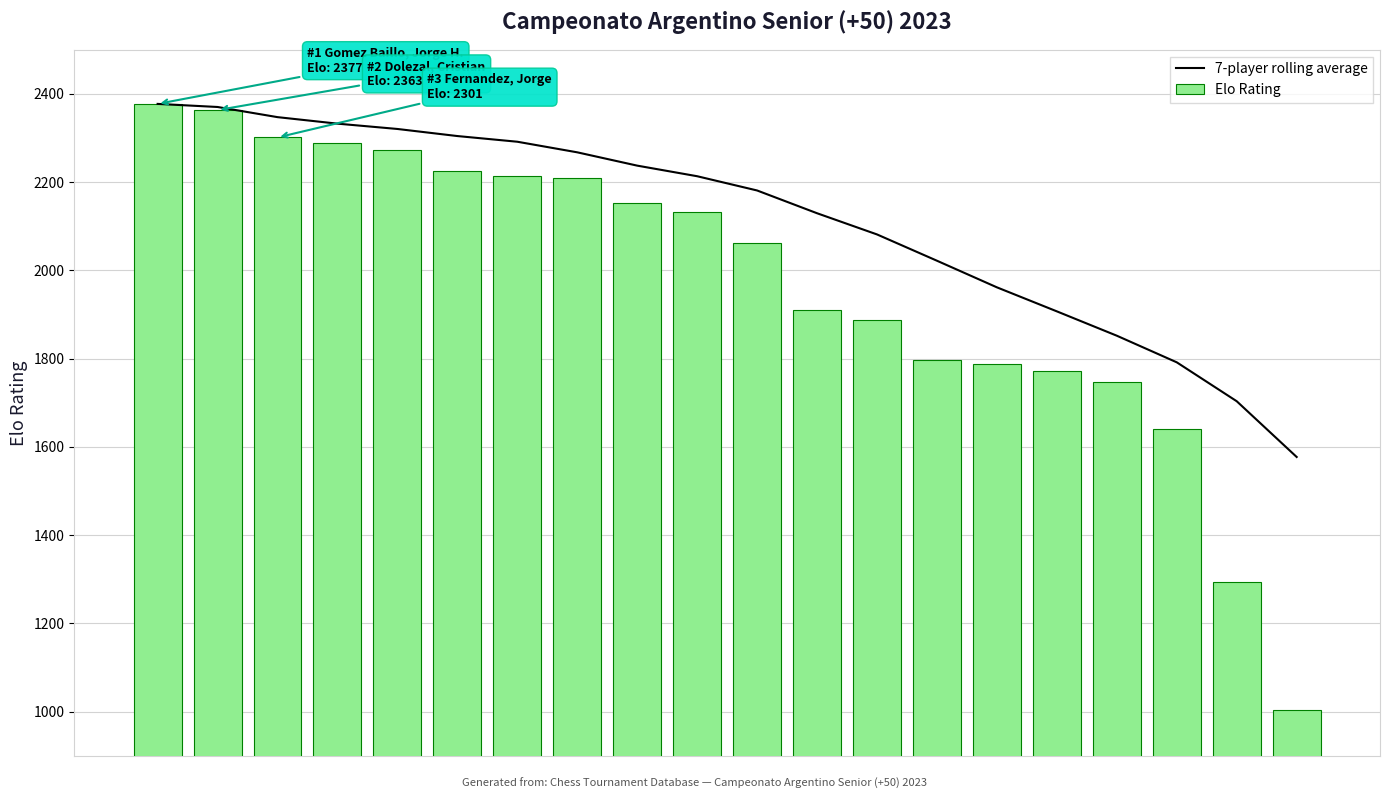

Reading left to right, extract all data points from this chart.

7-player rolling average: 2377.0	2370.0	2347.0	2332.2	2320.2	2304.2	2291.3	2267.3	2237.1	2213.1	2180.9	2129.3	2081.3	2021.7	1961.4	1907.0	1851.9	1791.6	1703.4	1577.1
Elo Rating: 2377.0	2363.0	2301.0	2288.0	2272.0	2224.0	2214.0	2209.0	2152.0	2133.0	2062.0	1911.0	1888.0	1797.0	1787.0	1771.0	1747.0	1640.0	1294.0	1004.0